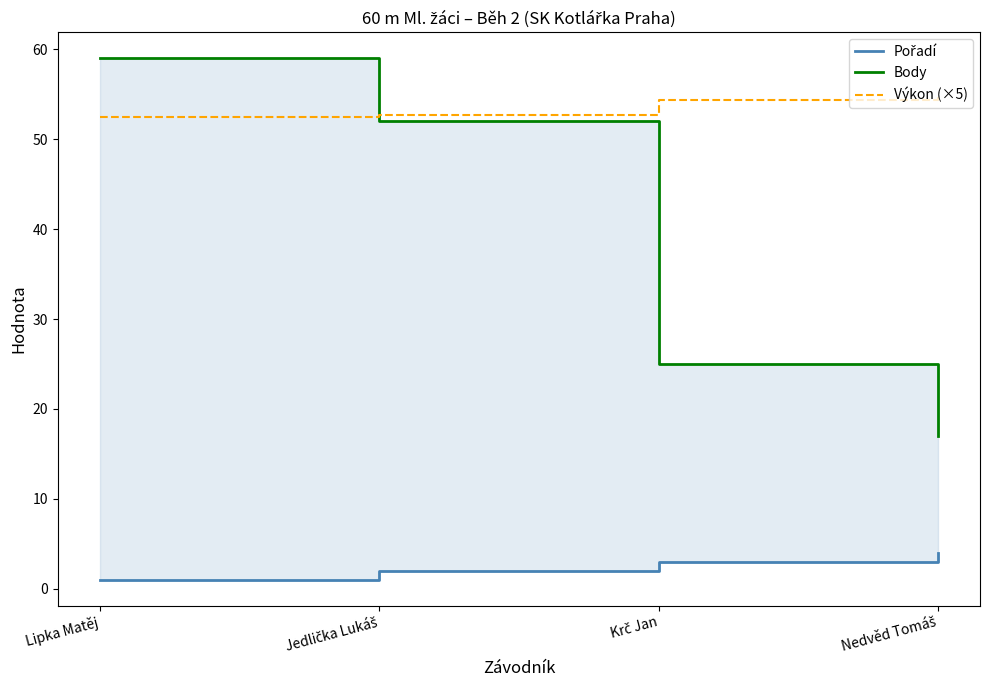

What is the label of the 1st point from the right?

Nedvěd Tomáš